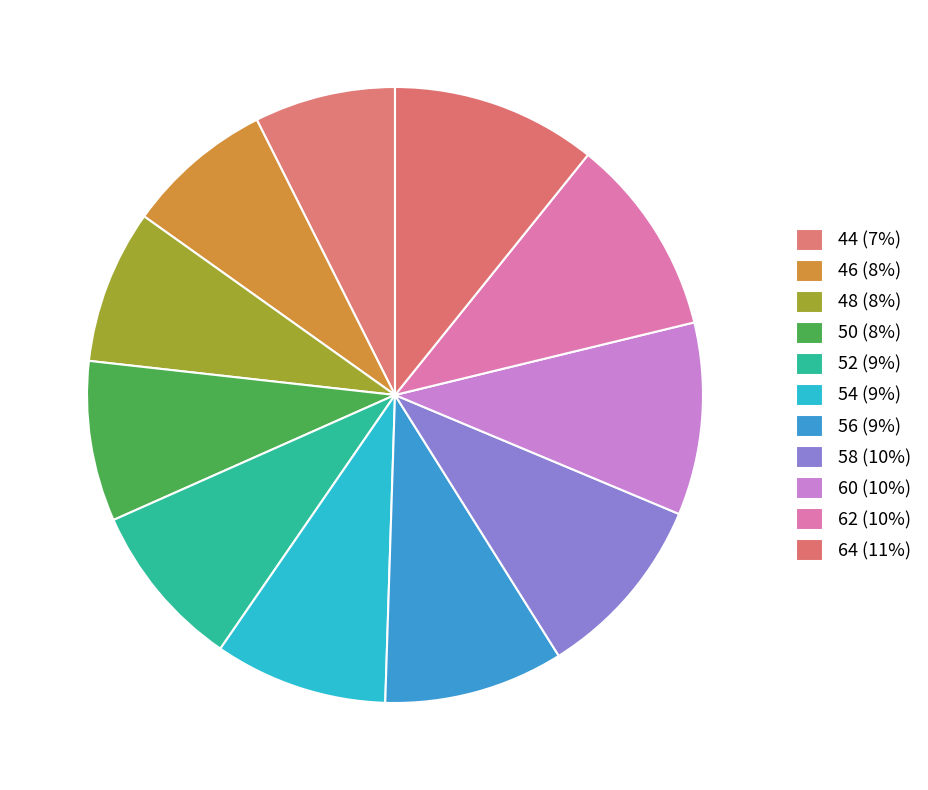

How many segments does this pie chart have?

11